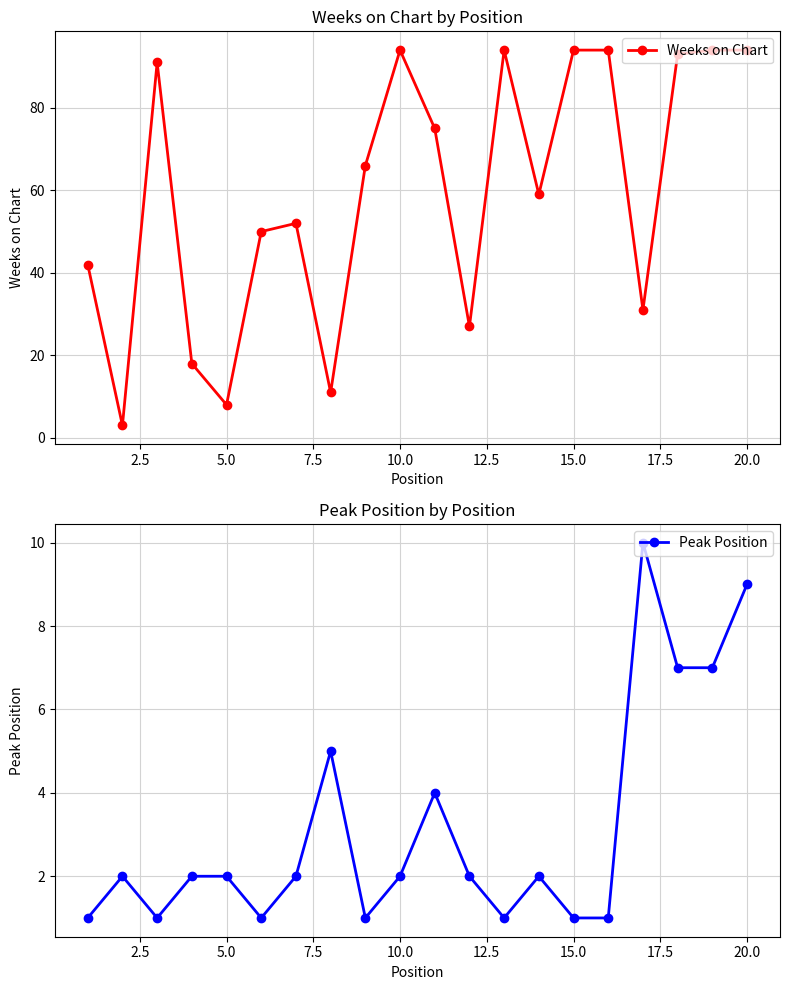

What is the value of the Weeks on Chart point at the 2nd from the left?

3